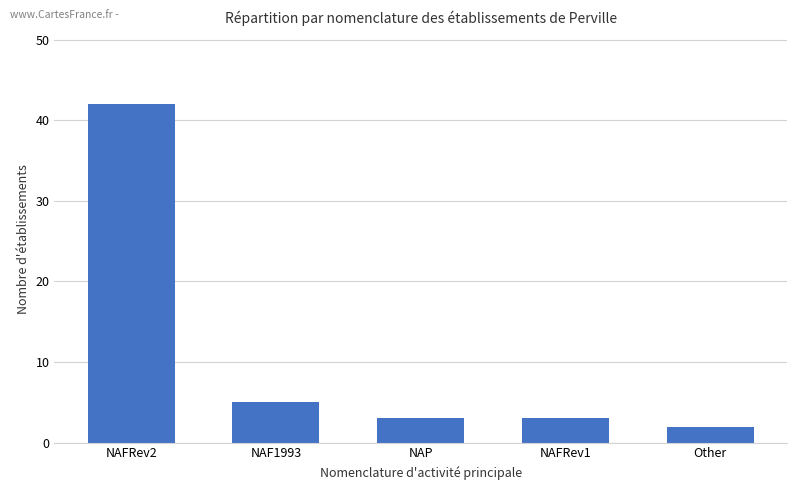

What is the change in value from NAFRev2 to Other?

-40